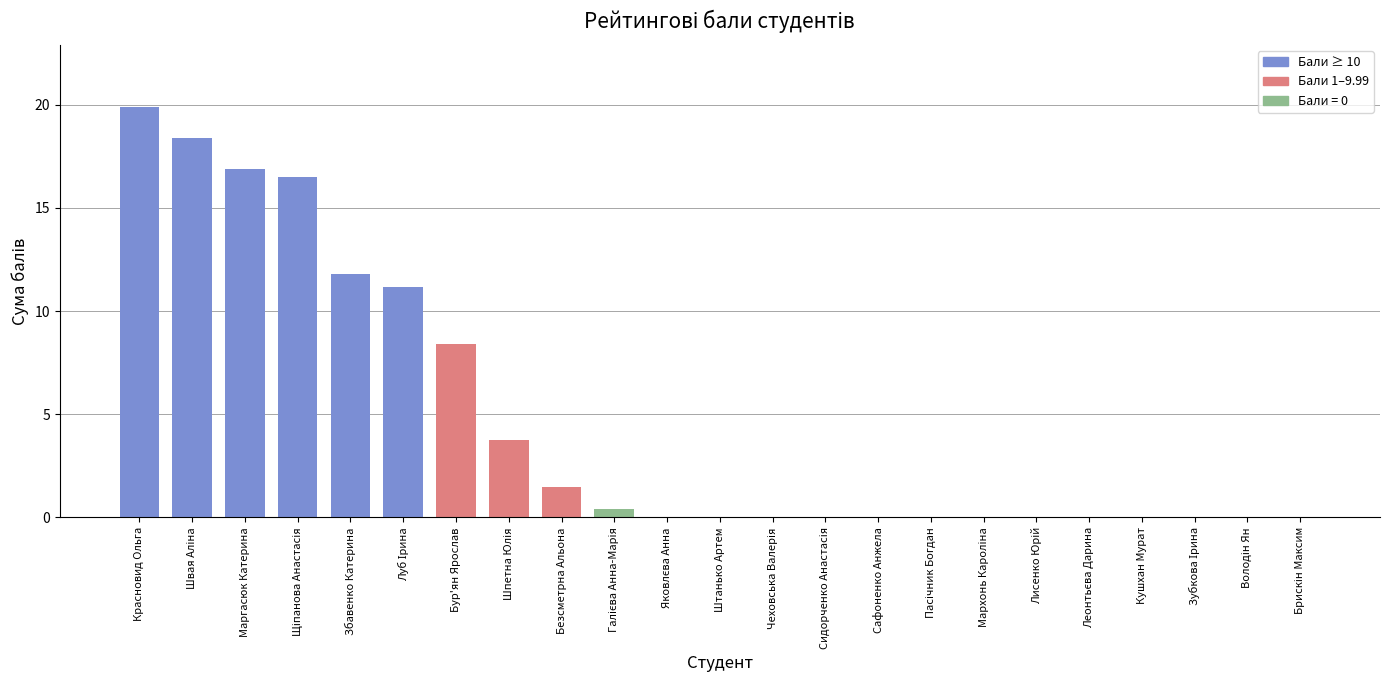

Reading right to left, extract all data points from this chart.

0.0	0.0	0.0	0.0	0.0	0.0	0.0	0.0	0.0	0.0	0.0	0.0	0.0	0.4	1.5	3.8	8.4	11.2	11.8	16.5	16.9	18.4	19.9